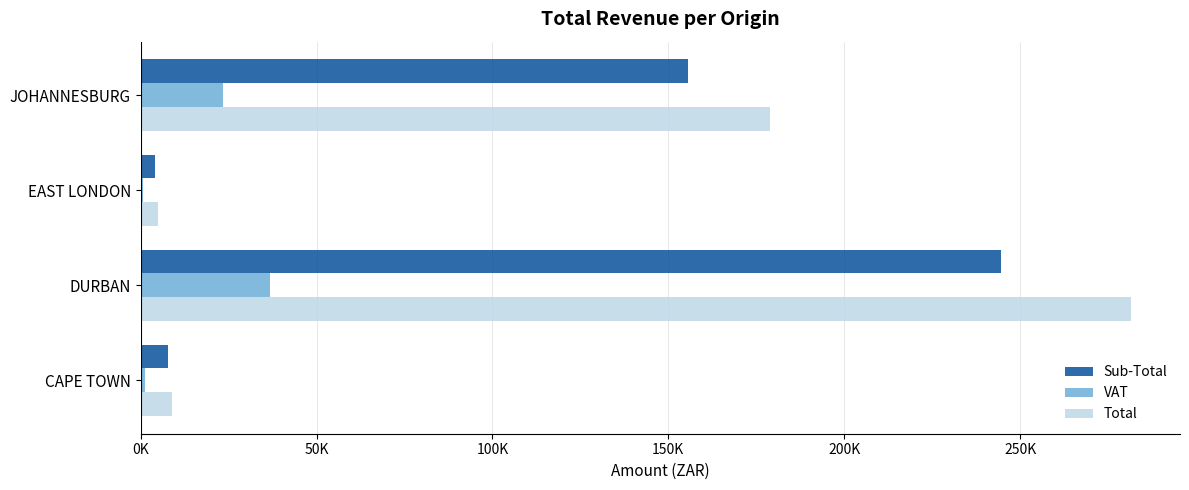

What is the sum of all Total values?

474002.6